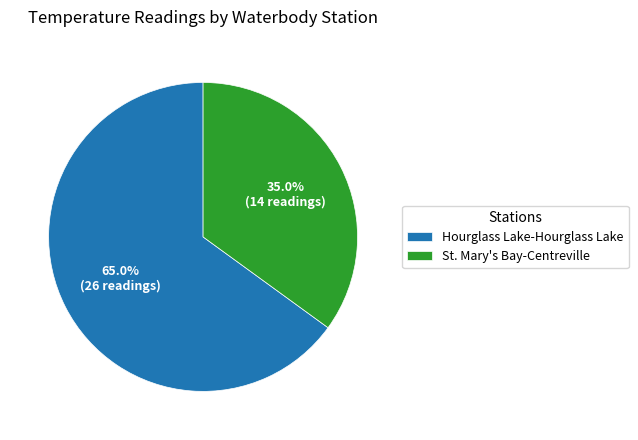

Which category has the biggest portion of the pie?

Hourglass Lake-Hourglass Lake